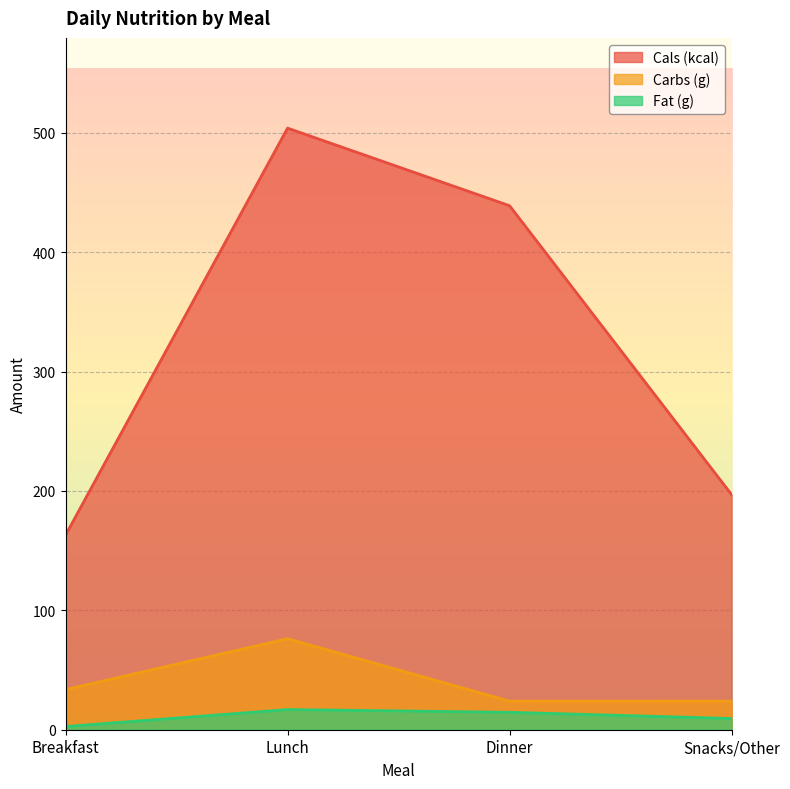

At which label is Carbs (g) closest to 50?

Breakfast